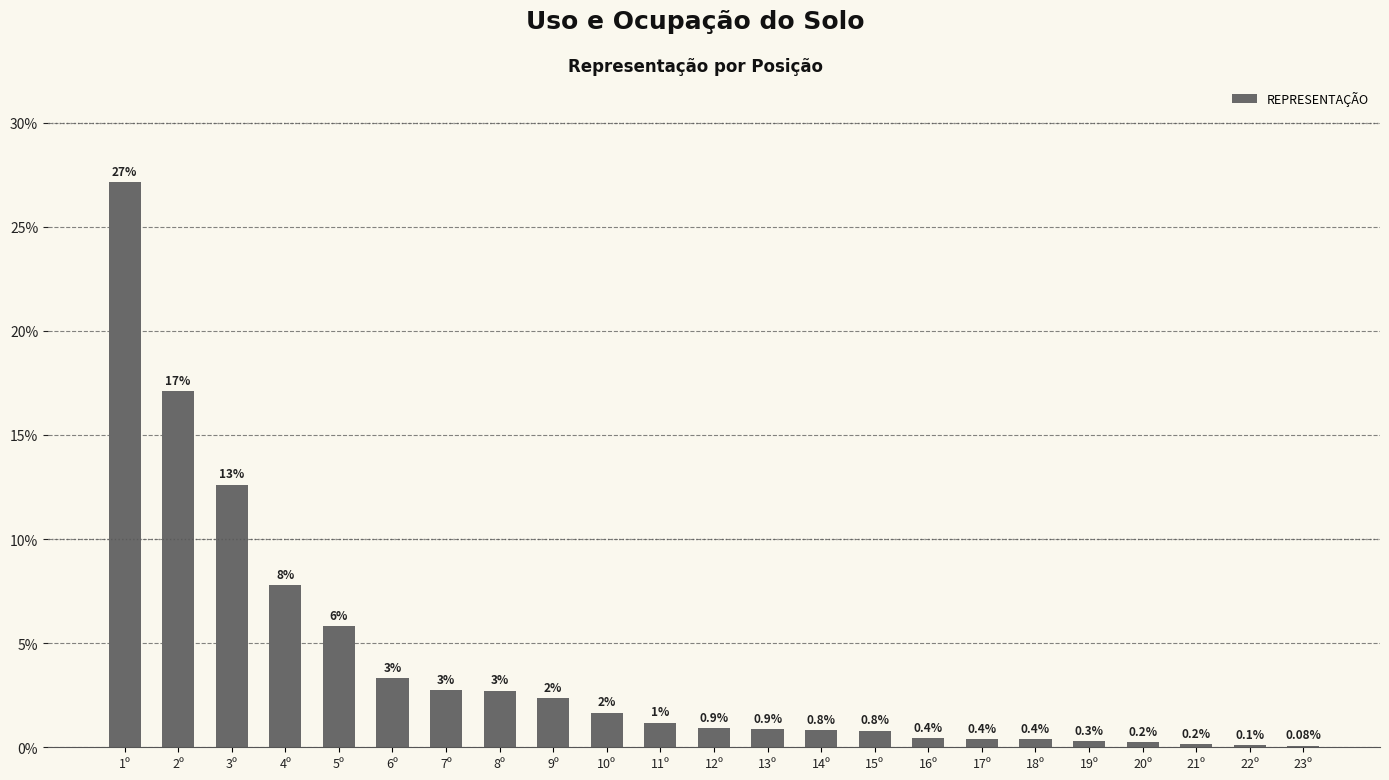

Reading right to left, what are all the values shown in this chart?

23º=0.0	22º=0.0	21º=0.0	20º=0.0	19º=0.0	18º=0.0	17º=0.0	16º=0.0	15º=0.0	14º=0.0	13º=0.0	12º=0.0	11º=0.0	10º=0.0	9º=0.0	8º=0.0	7º=0.0	6º=0.0	5º=0.1	4º=0.1	3º=0.1	2º=0.2	1º=0.3